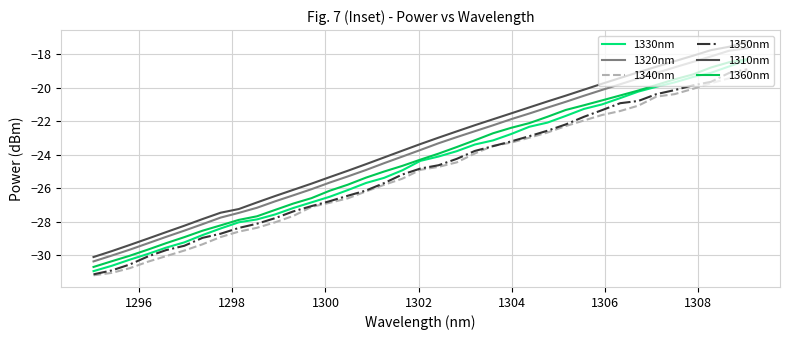

Does the chart have visible grid lines?

Yes